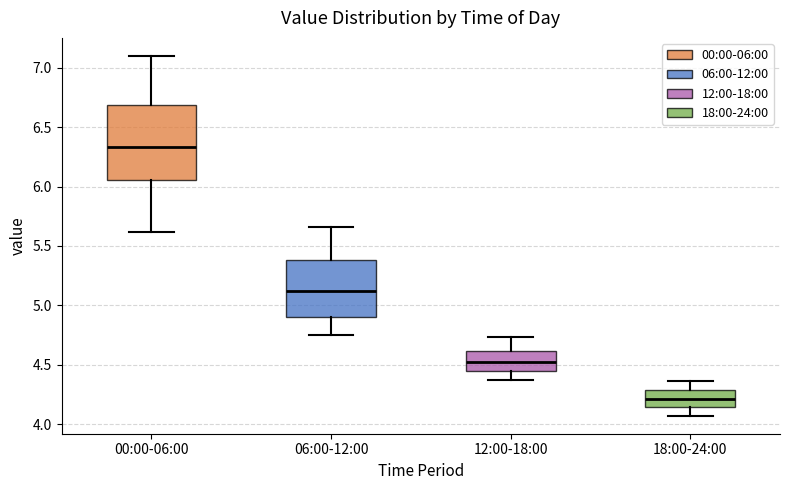

Reading left to right, transcribe this box plot: for each box, give where its median line is, the range the box spans, and where its two whiskers end, as read against the y-axis. The values are not printed on the chart, so give them approximately, as read against the axis.

00:00-06:00: median 6.35, box 6.05 to 6.70, whiskers 5.60 to 7.10
06:00-12:00: median 5.10, box 4.90 to 5.40, whiskers 4.75 to 5.65
12:00-18:00: median 4.55, box 4.45 to 4.60, whiskers 4.35 to 4.75
18:00-24:00: median 4.20, box 4.15 to 4.30, whiskers 4.05 to 4.35